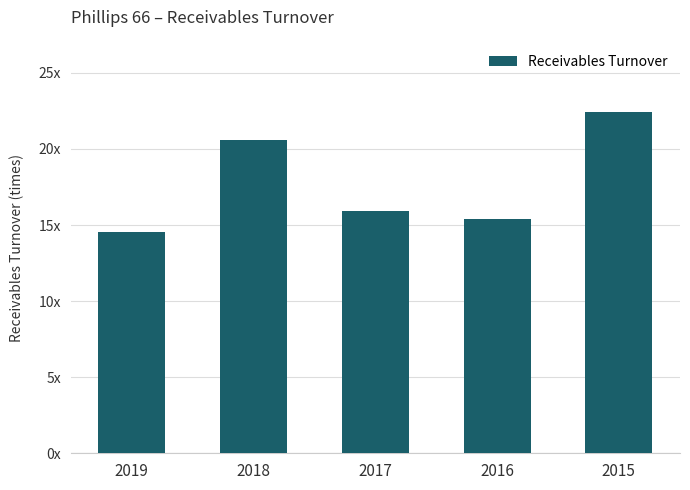

What is the maximum value shown in the chart?

22.4